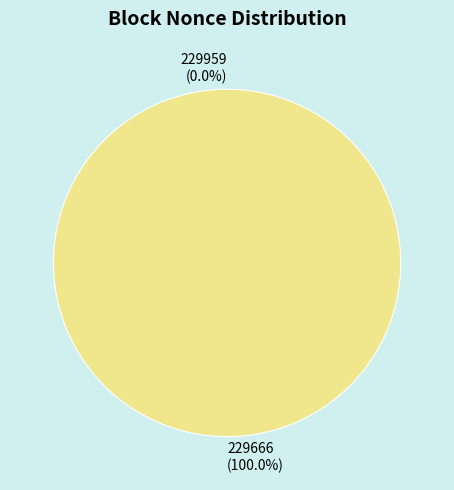

How many slices are in this pie chart?

2